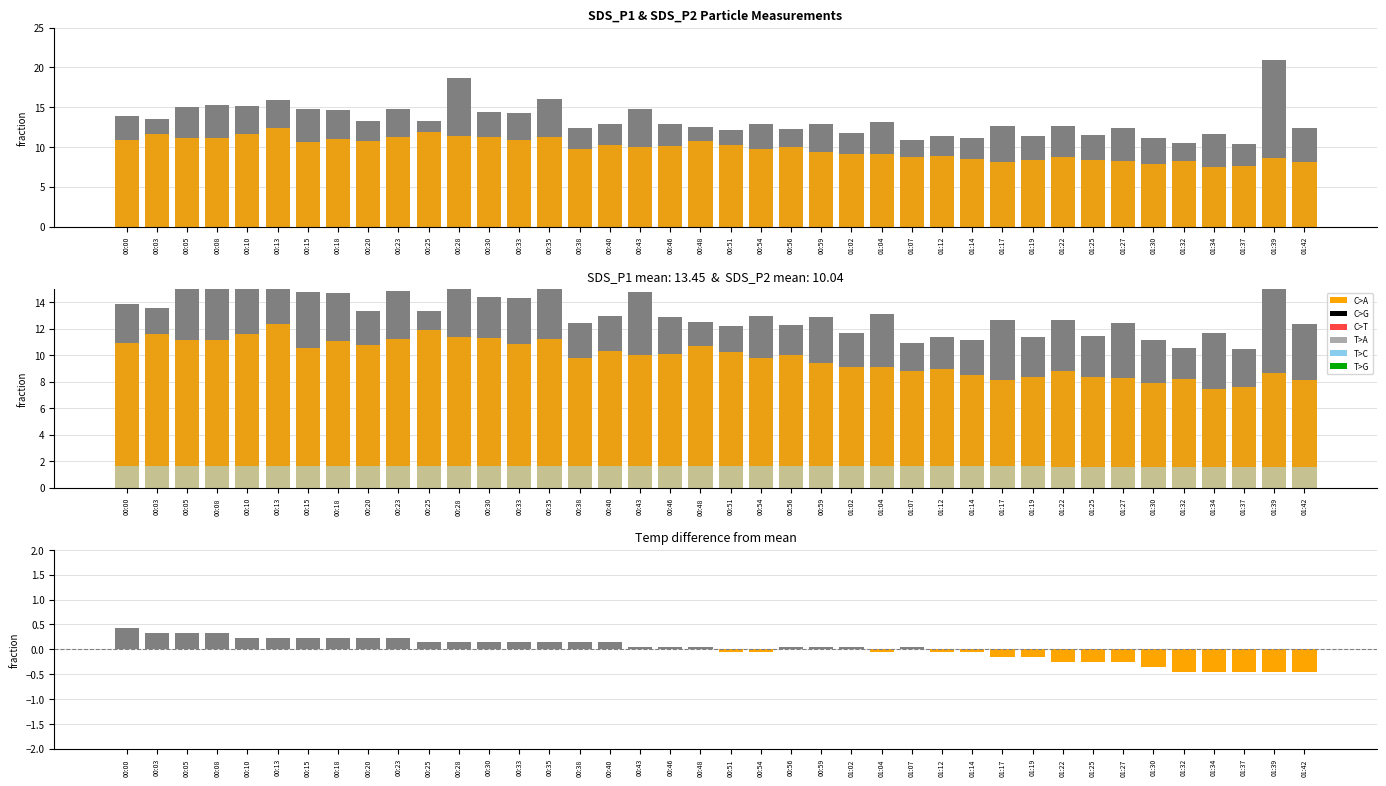

How many categories are shown in the chart?

40